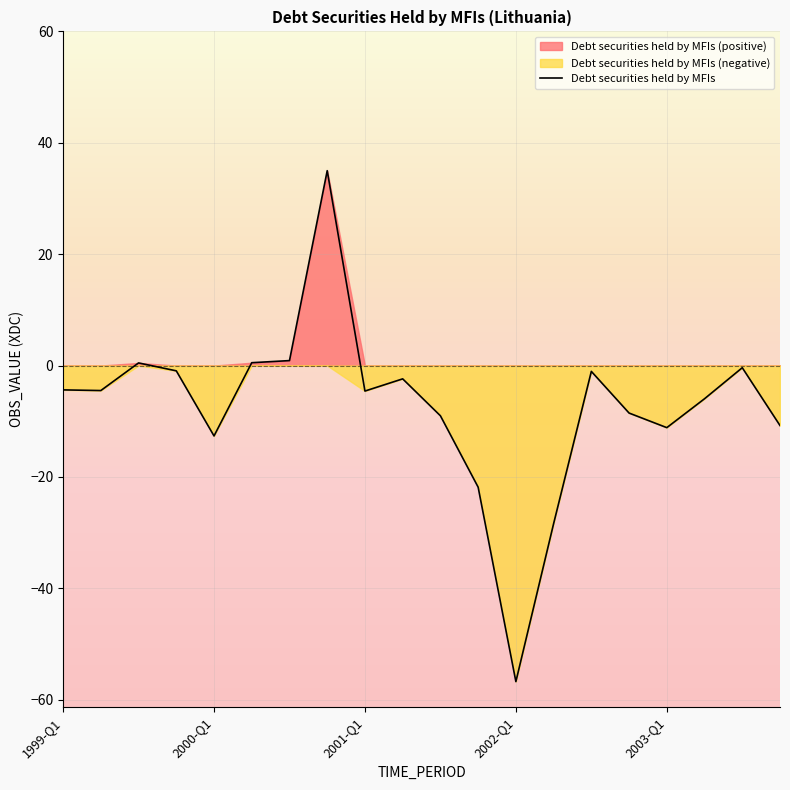

How many interior local peaks (higher than both neighbors) does the data have?

5